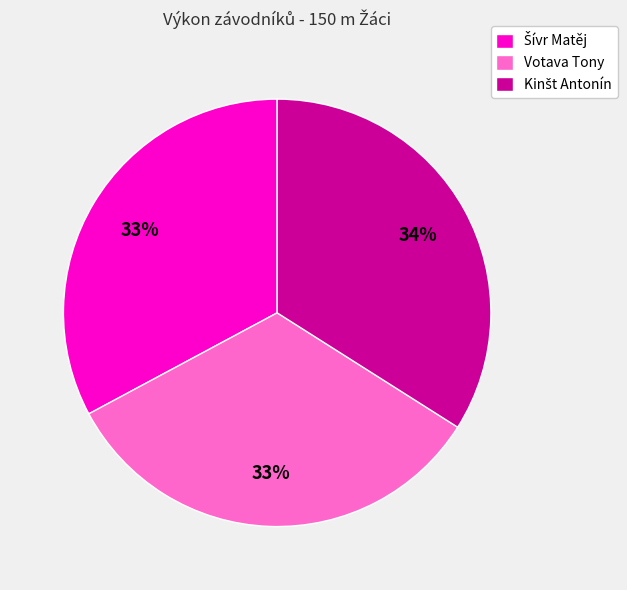

How many segments does this pie chart have?

3